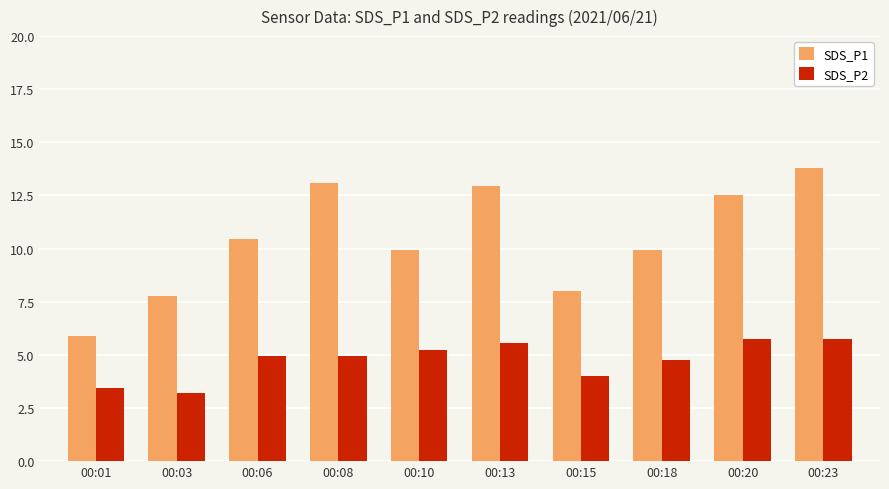

At which category does the chart reach its peak across all series?

00:23